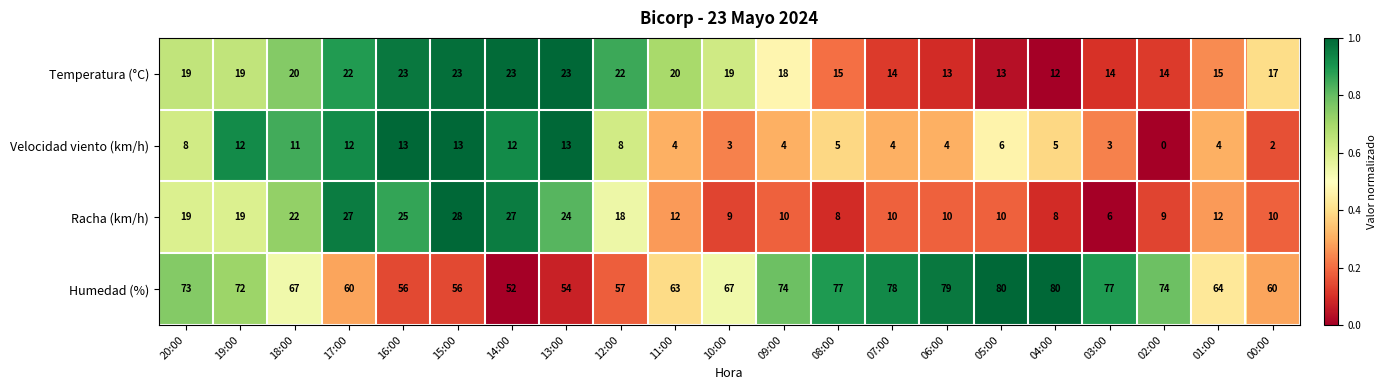

What is the difference between the maximum and minimum values in the Humedad (%) series?

28